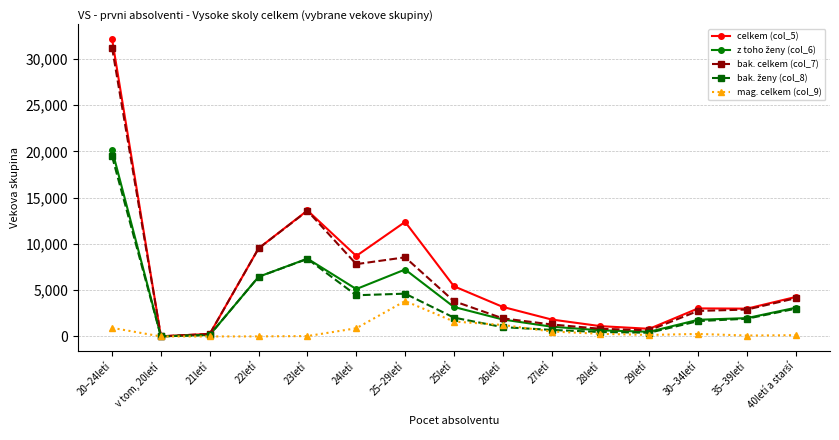

What is the label of the 3rd point from the right?

30–34letí